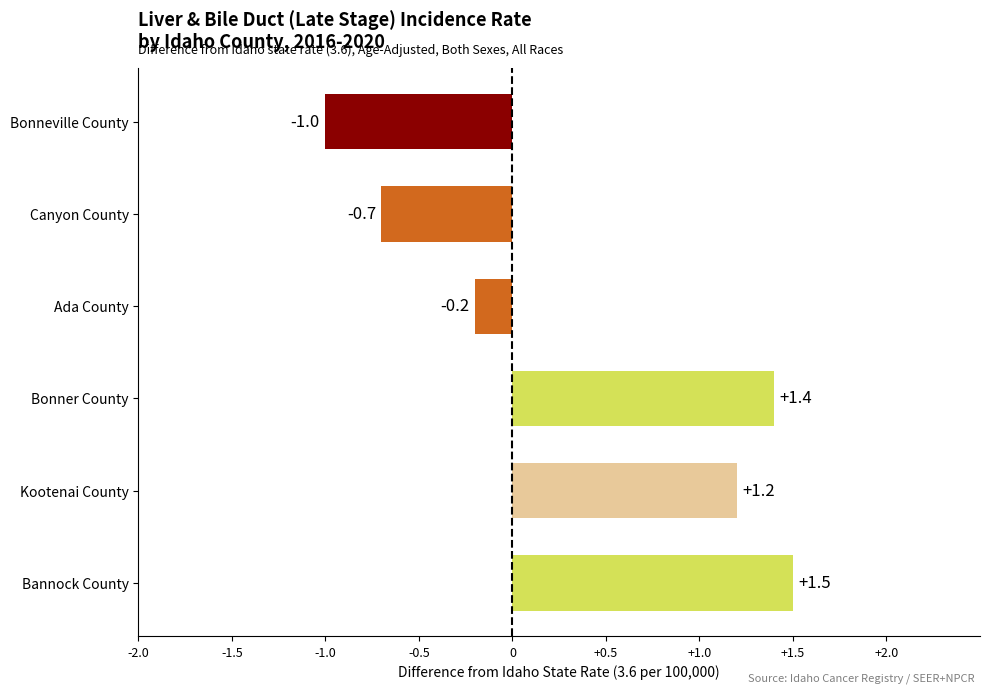

How many bars are there in total?

6